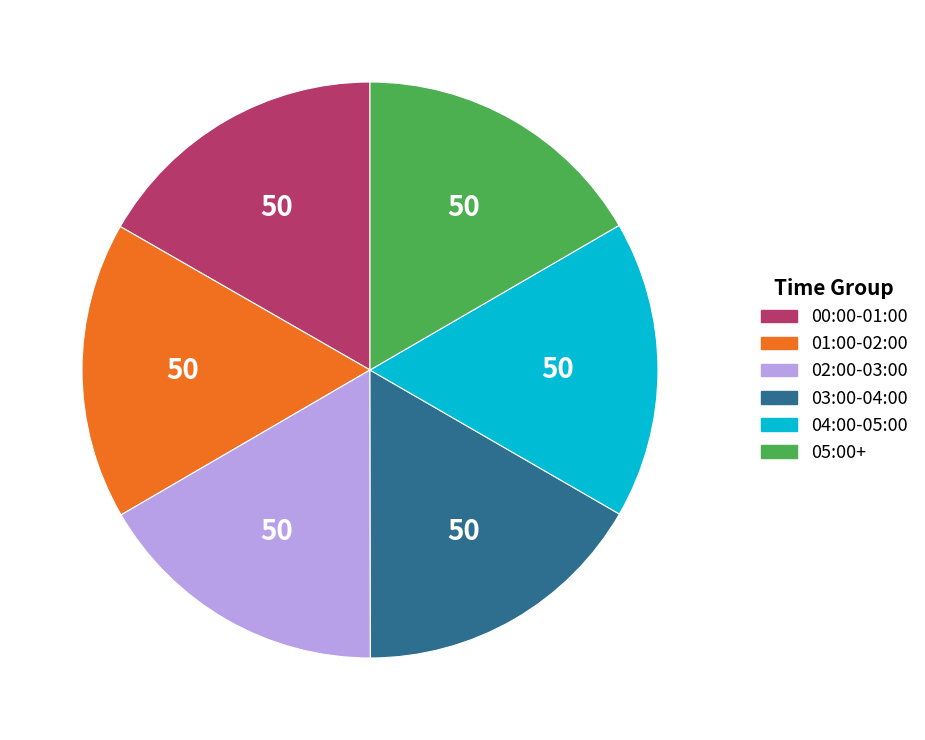

True or false: 04:00-05:00 accounts for 3% of the total.

False